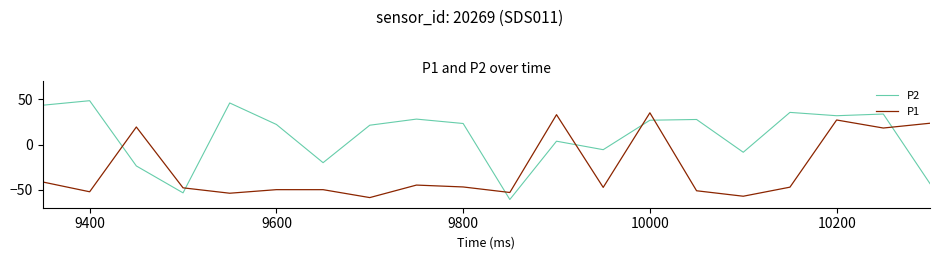

True or false: P1 and P2 intersect in this chart.

True